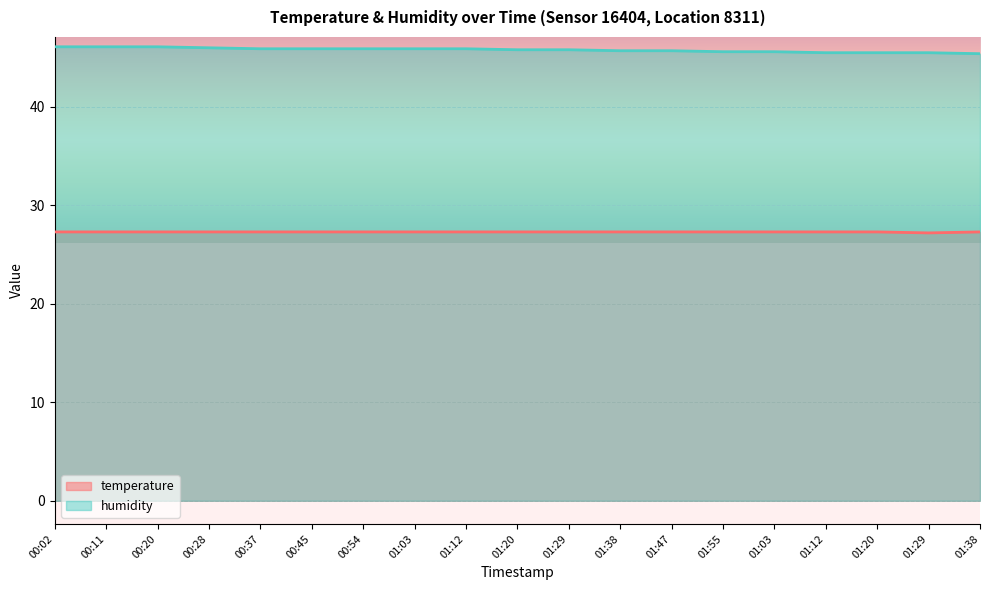

How many lines are shown in the chart?

2